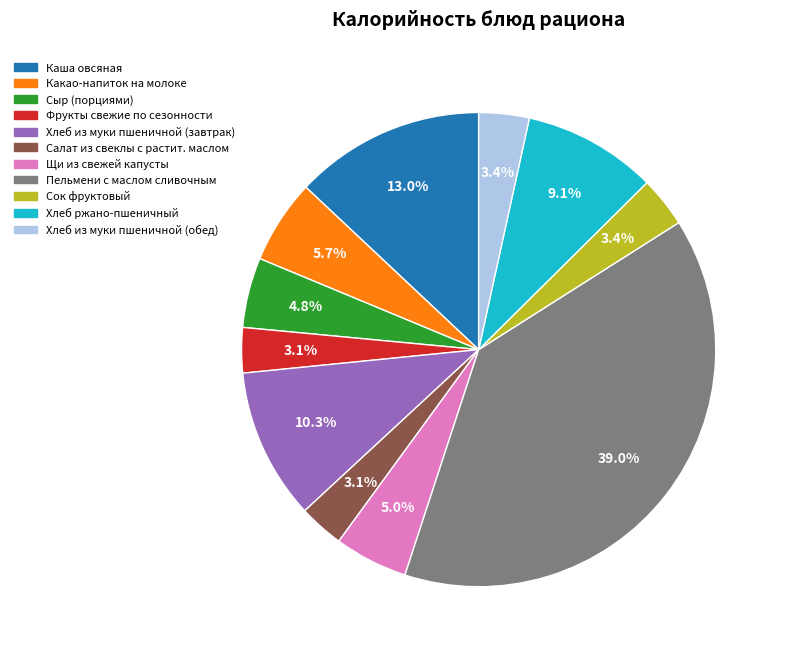

Does any single category account for the majority?

No